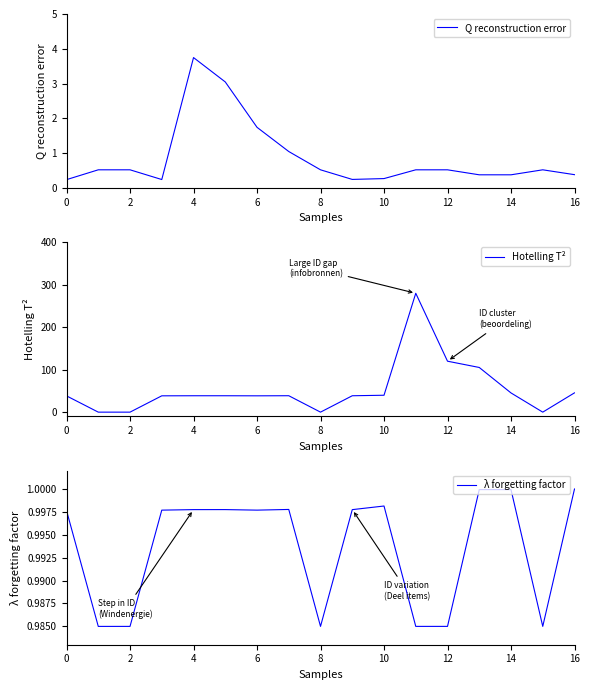

Which series has the largest total across all categories?

Hotelling T²